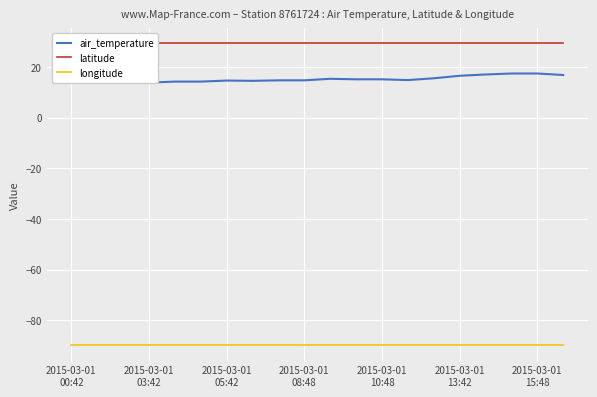

What is the difference between the highest and lowest values at 2015-03-01 08:48?

119.2